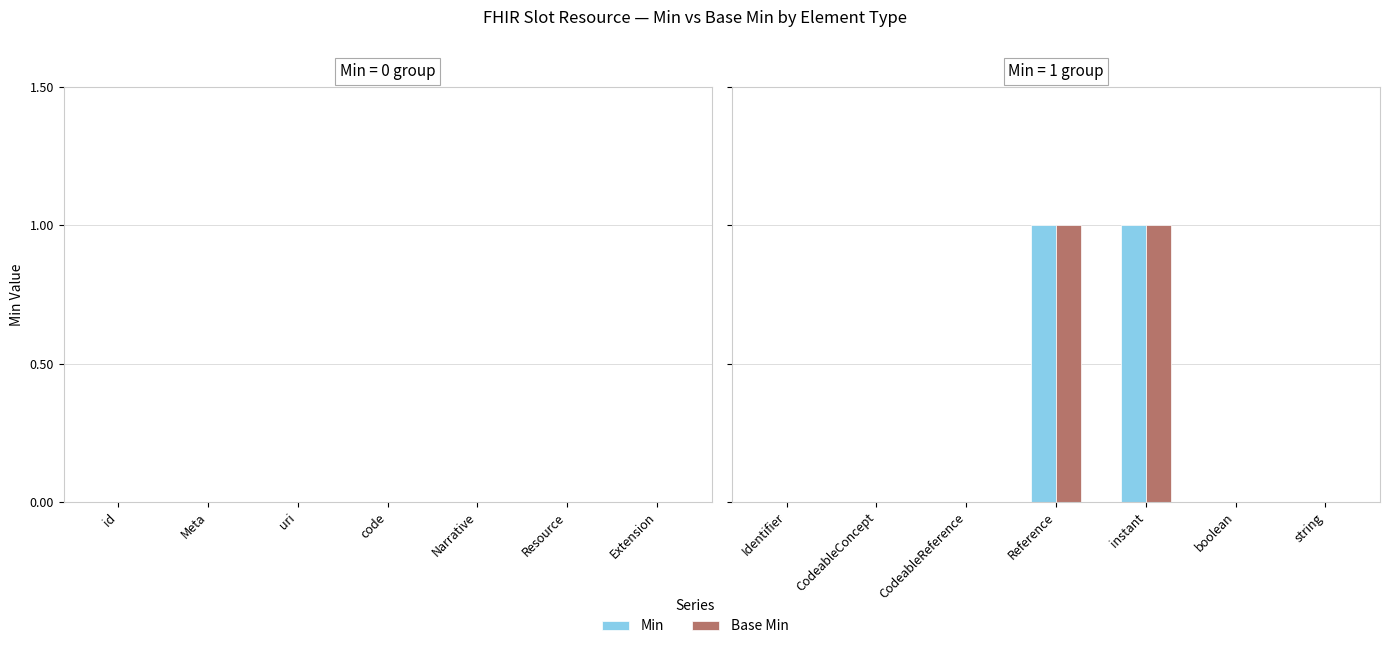

What are all the series names shown in the legend?

Min, Base Min